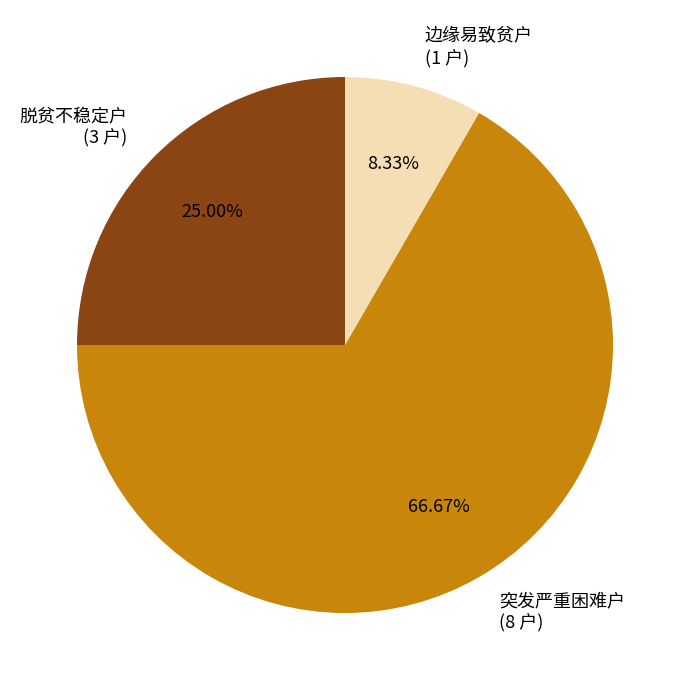

Is the sum of 脱贫不稳定户 and 突发严重困难户 greater than half?

Yes